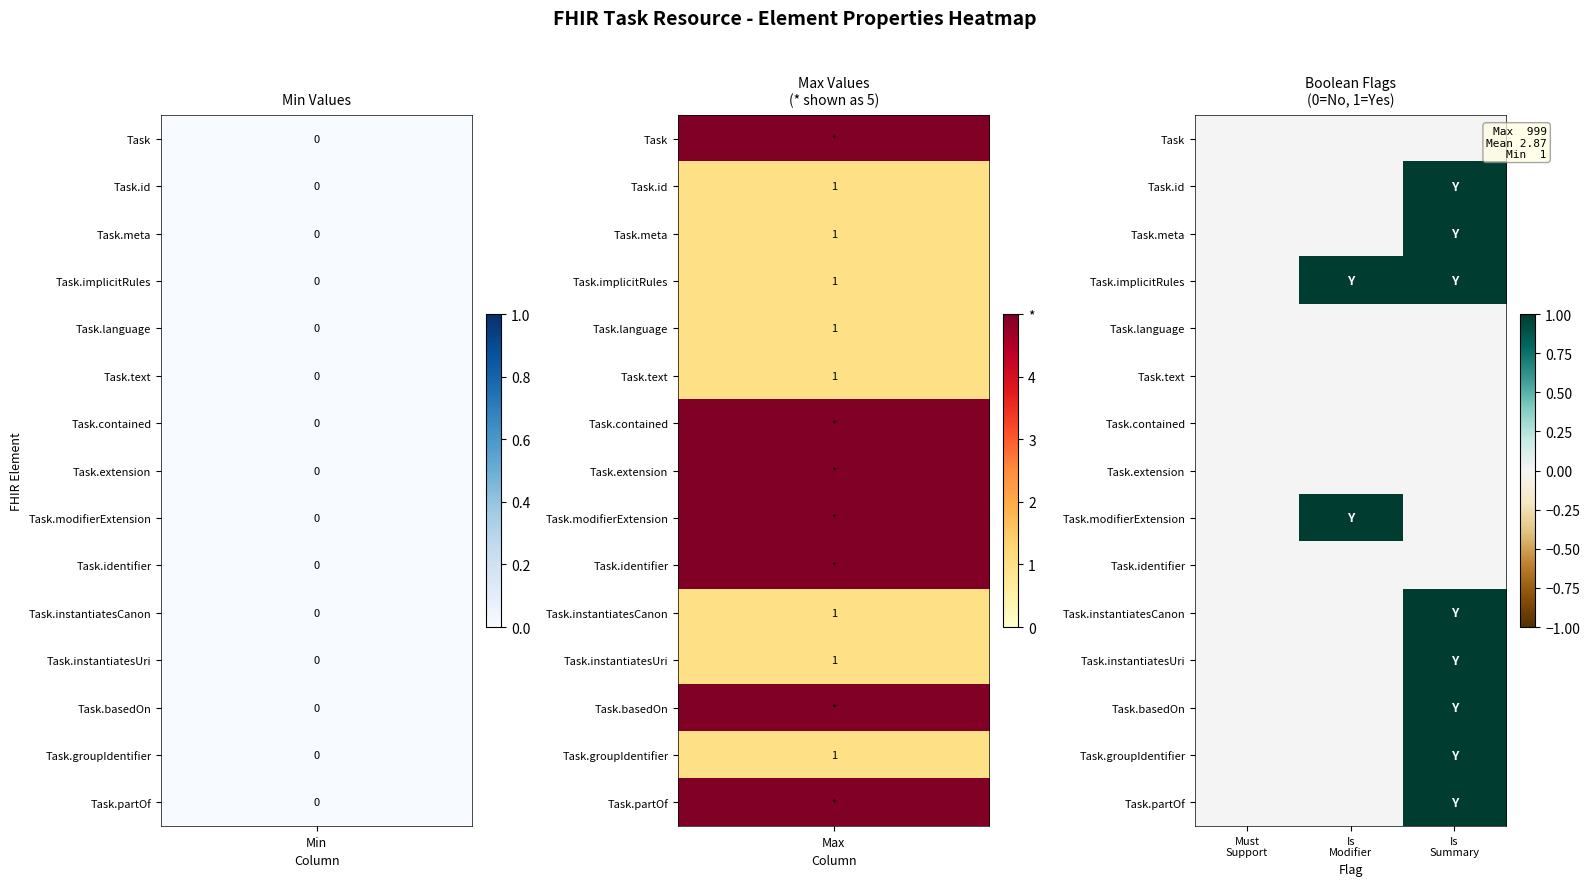

Which series has the largest total across all categories?

Task.implicitRules